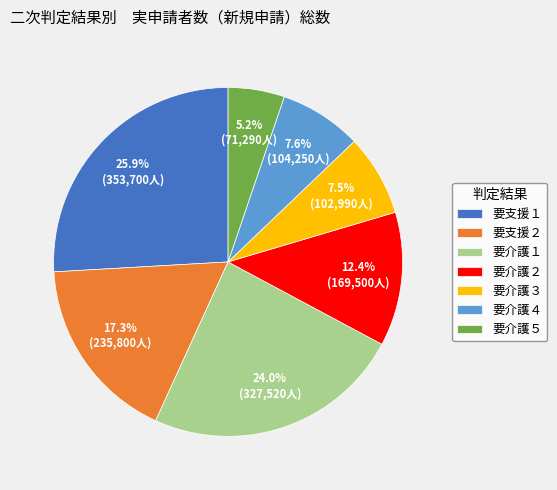

Between 要介護３ and 要支援１, which is larger?

要支援１